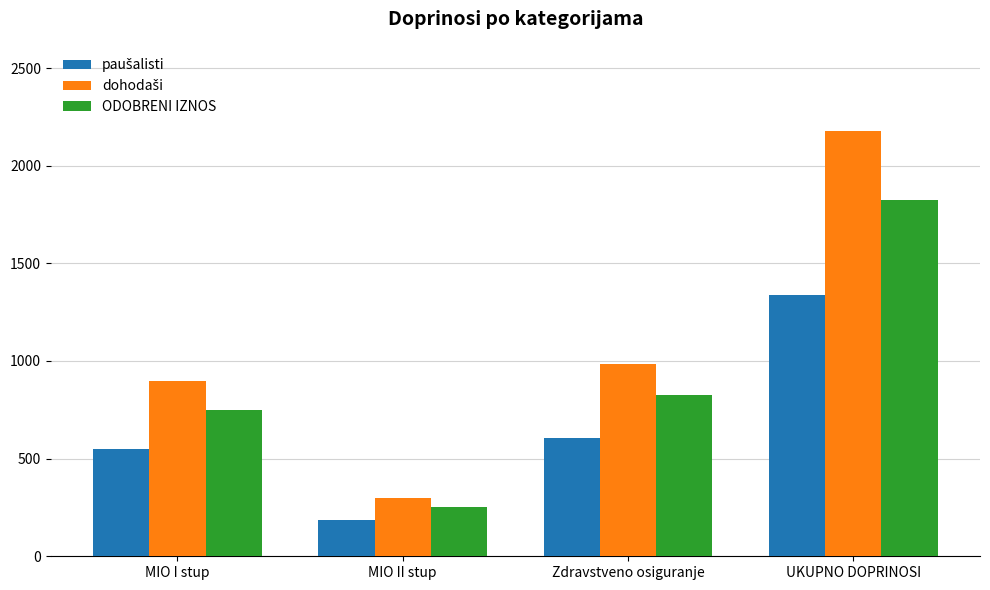

Which category has the lowest value in the ODOBRENI IZNOS series?

MIO II stup